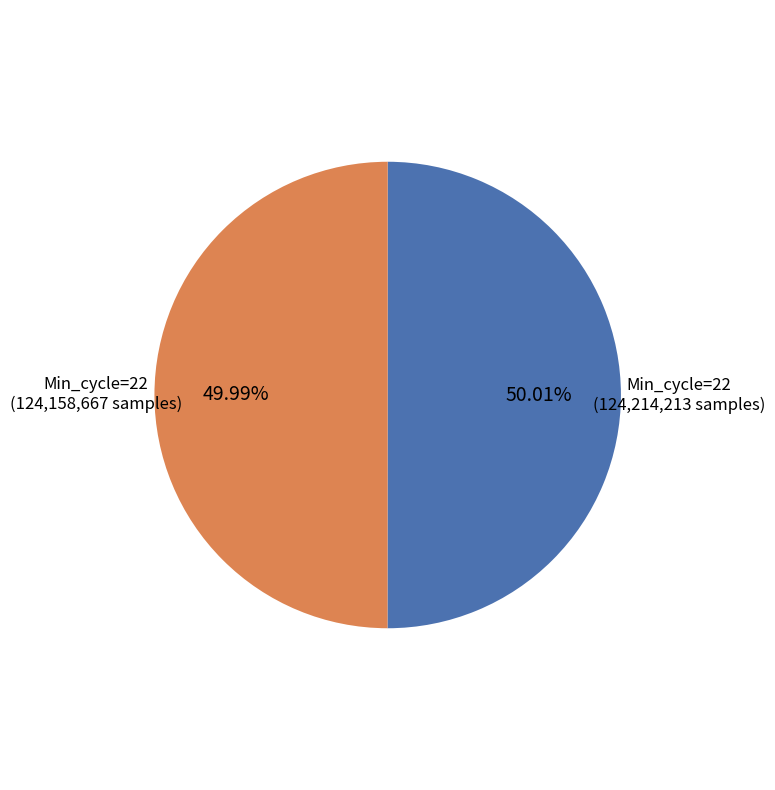

How many slices are in this pie chart?

2